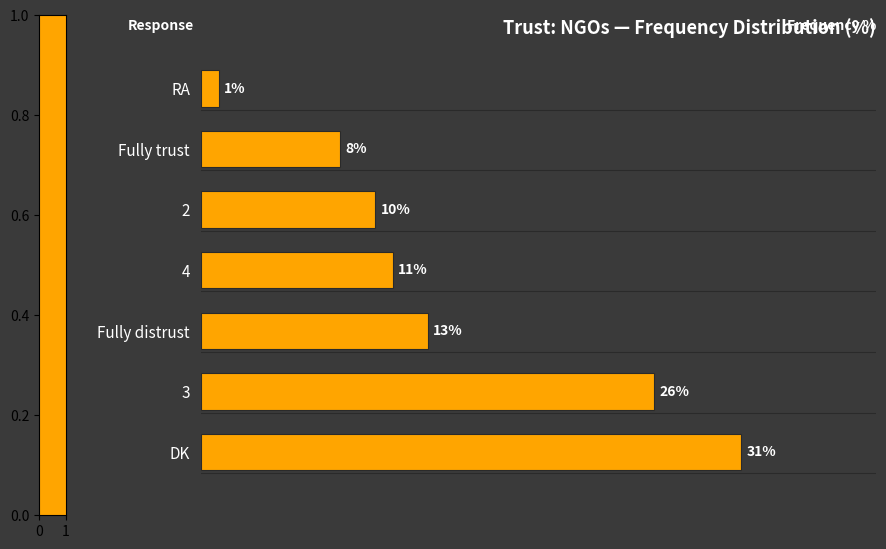

At which label is the value closest to 16?

Fully distrust